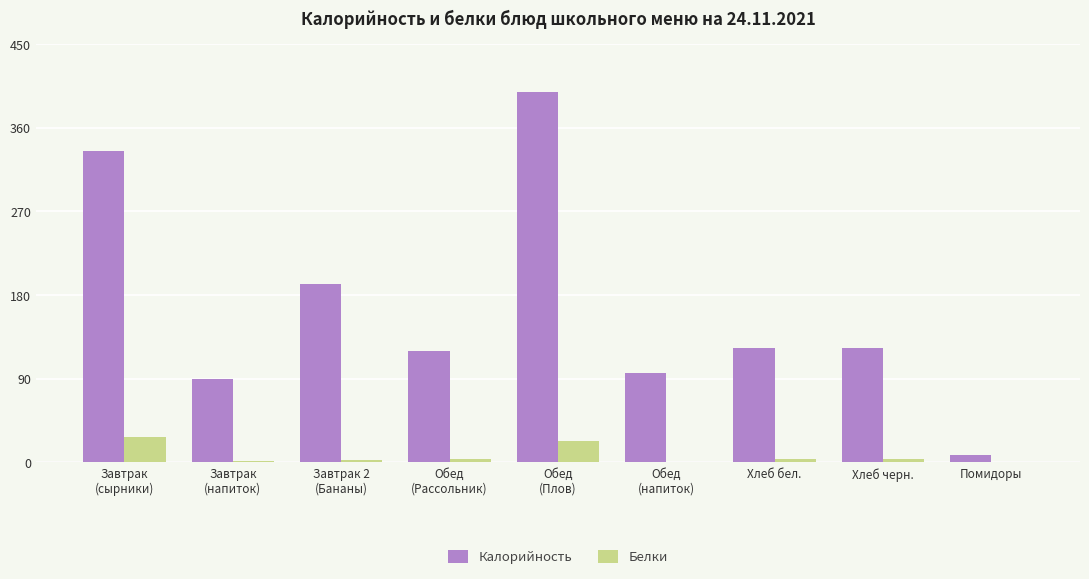

What is the sum of all Калорийность values?

1483.2